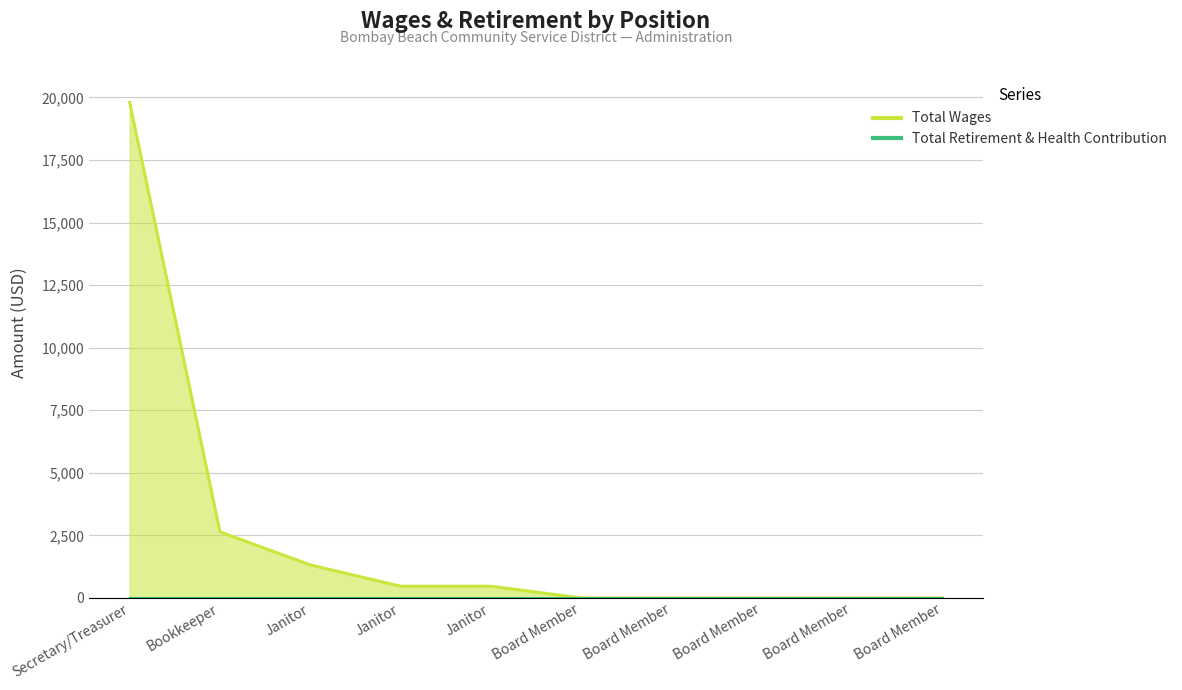

What is the greatest value displayed?

19800